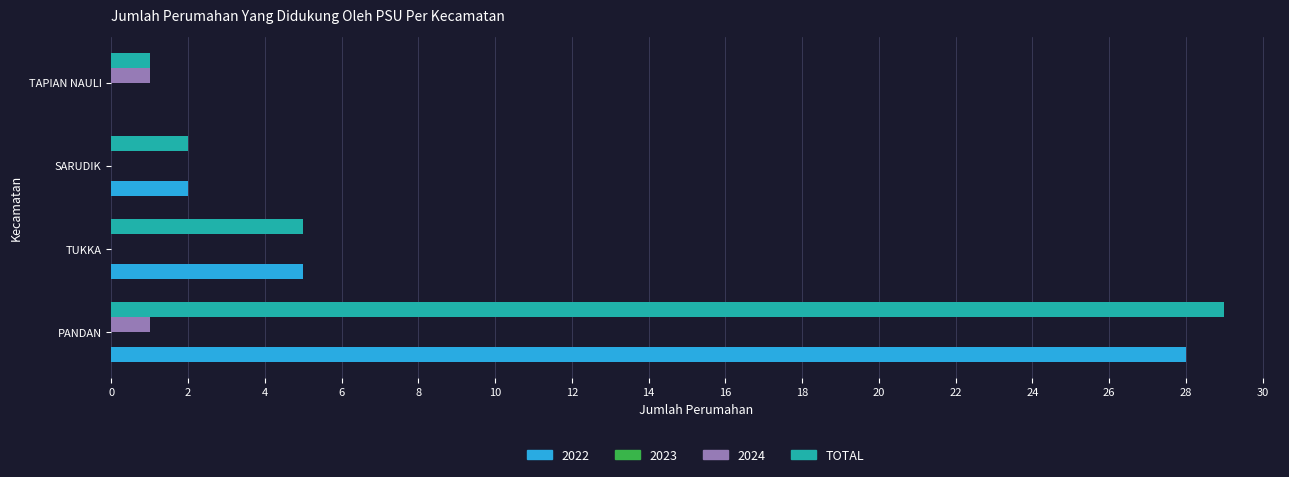

What is the greatest value displayed?

29